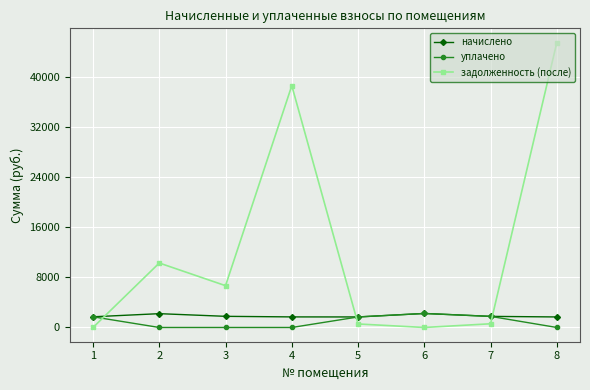

The value of задолженность (после) at 8 is 11795.0. True or false?

False